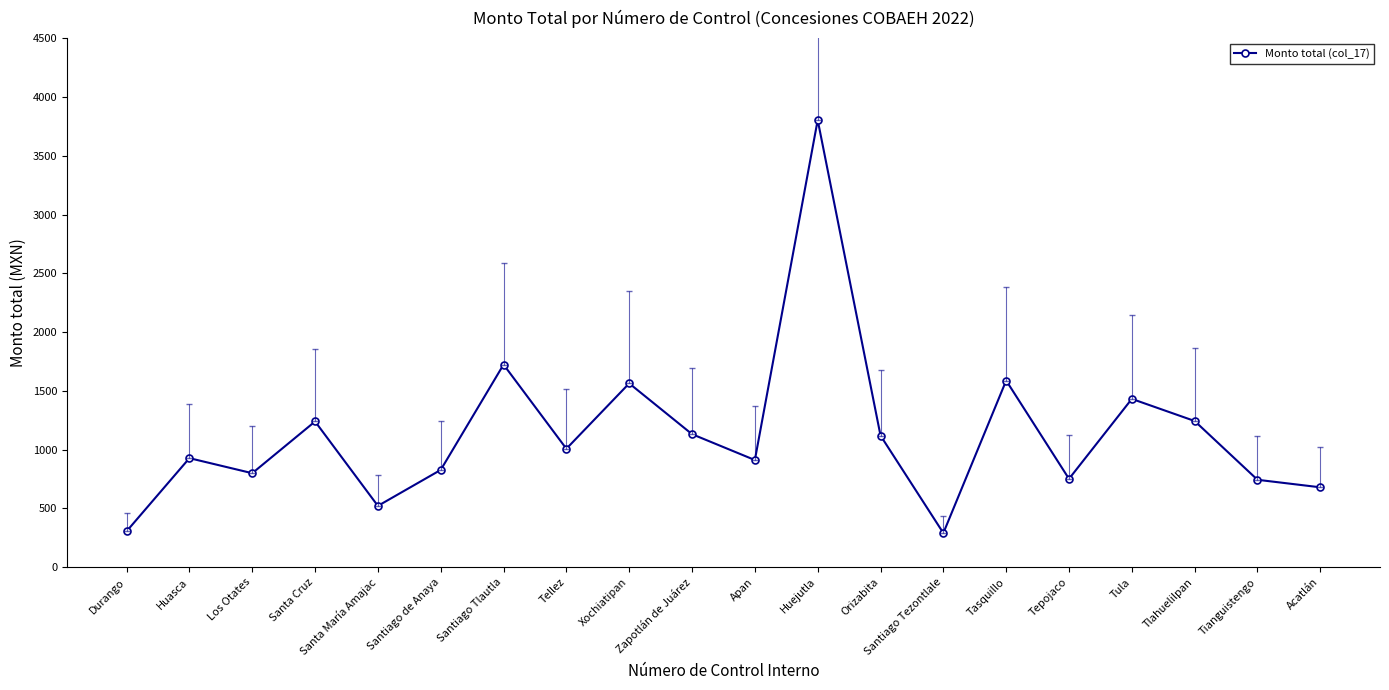

Read the value at Orizabita, to the nearest 100.

1100